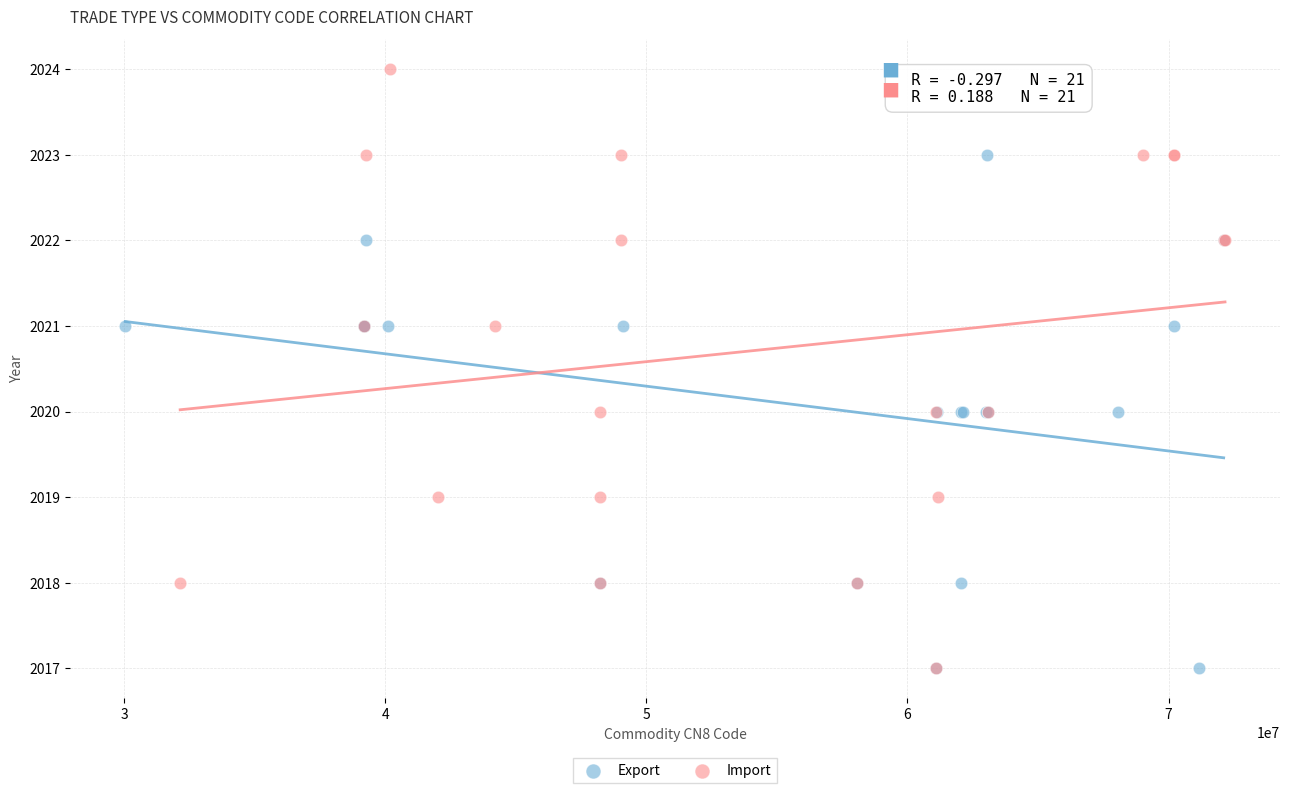

Which series has the widest spread of Y values?

Import